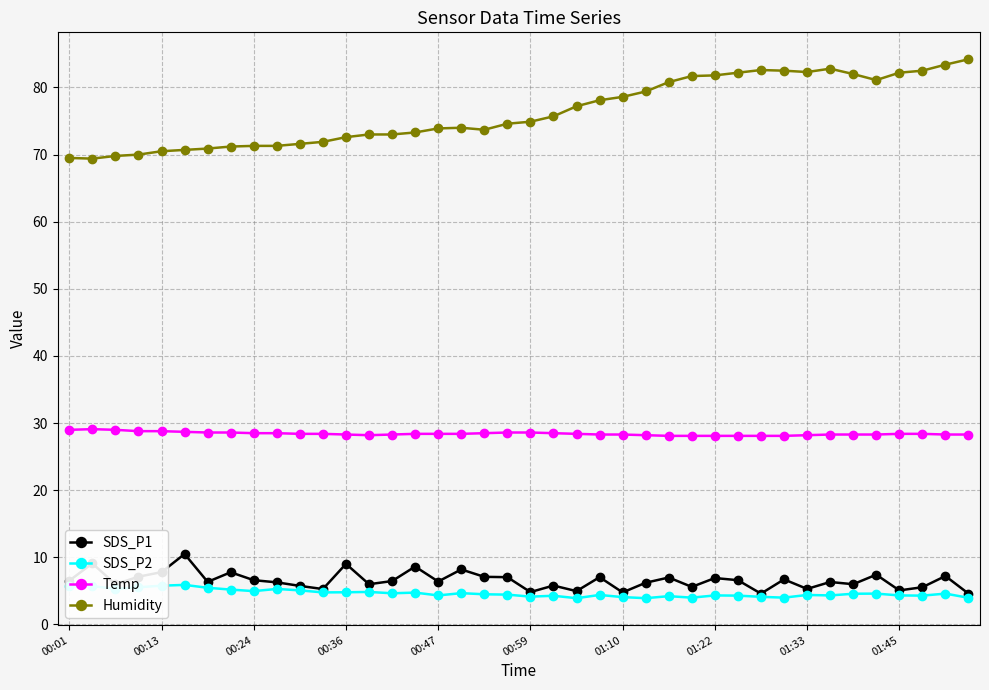

What is the value of the Temp point at the 36th from the left?

28.3